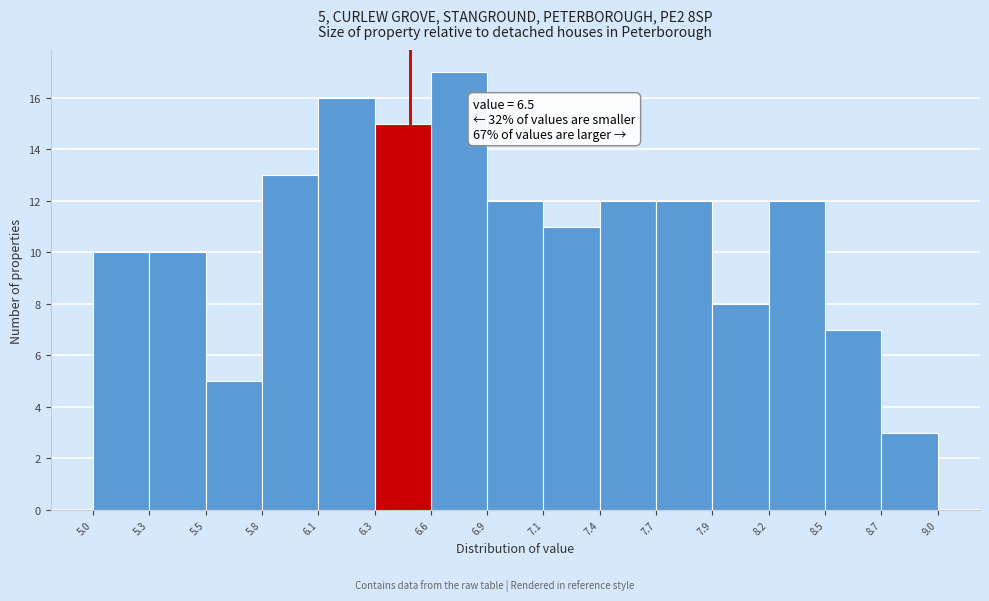

Which range on the x-axis has the tallest bar?

6.6 to 6.9